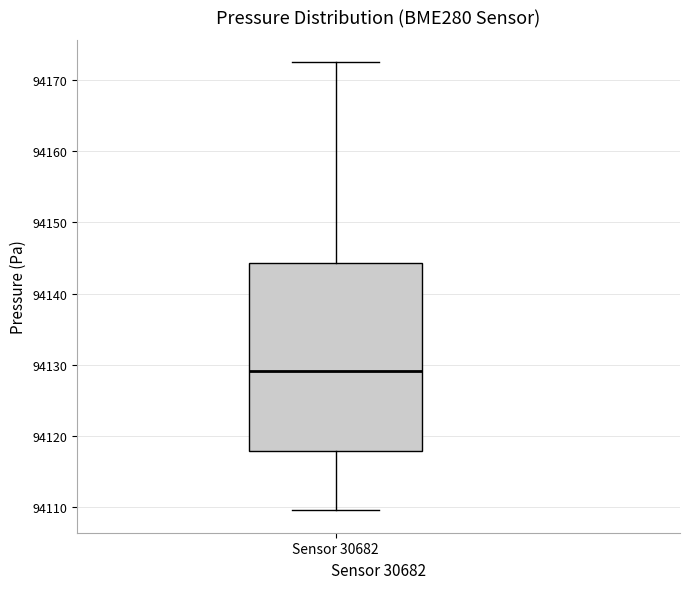

Transcribe this box plot: give where the median line is, the range the box spans, and where the two whiskers end, as read against the y-axis. The values are not printed on the chart, so give them approximately, as read against the axis.

median 94129, box 94118 to 94144, whiskers 94110 to 94172